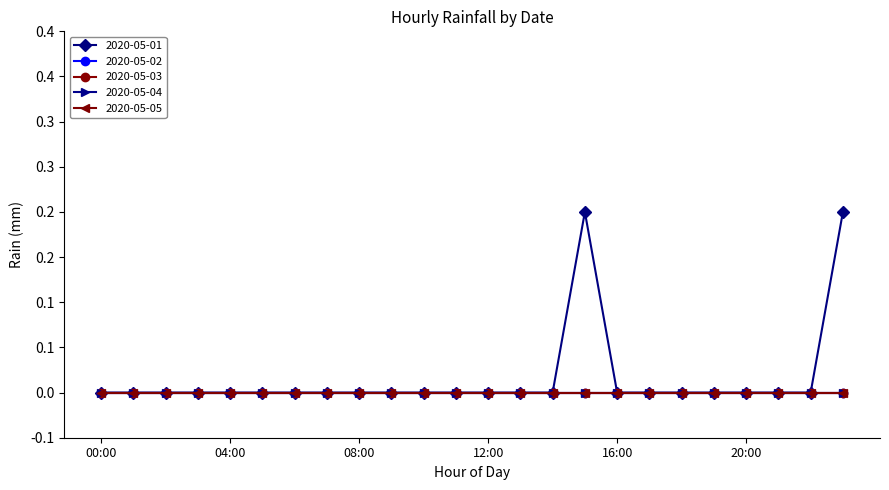

Which series has the largest range (max minus min)?

2020-05-01